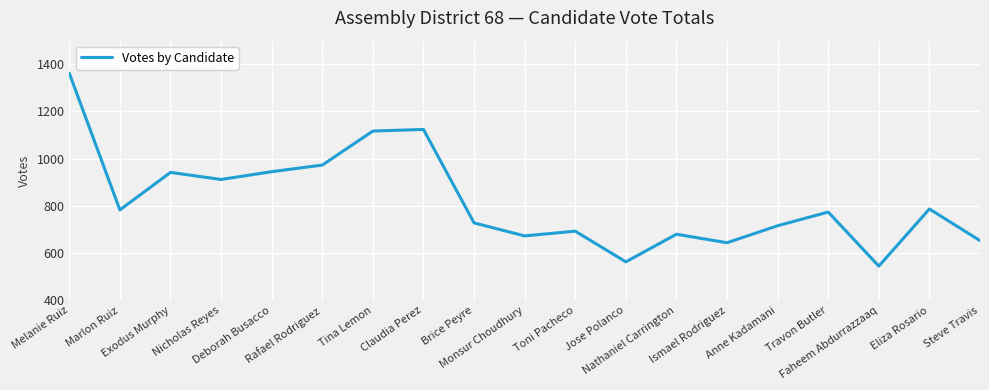

At which category does the data reach its first local valley?

Marlon Ruiz